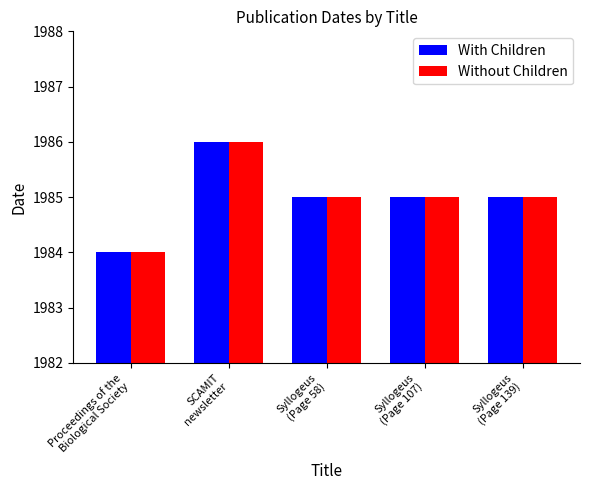

At which category is the sum across all series the highest?

SCAMIT
newsletter